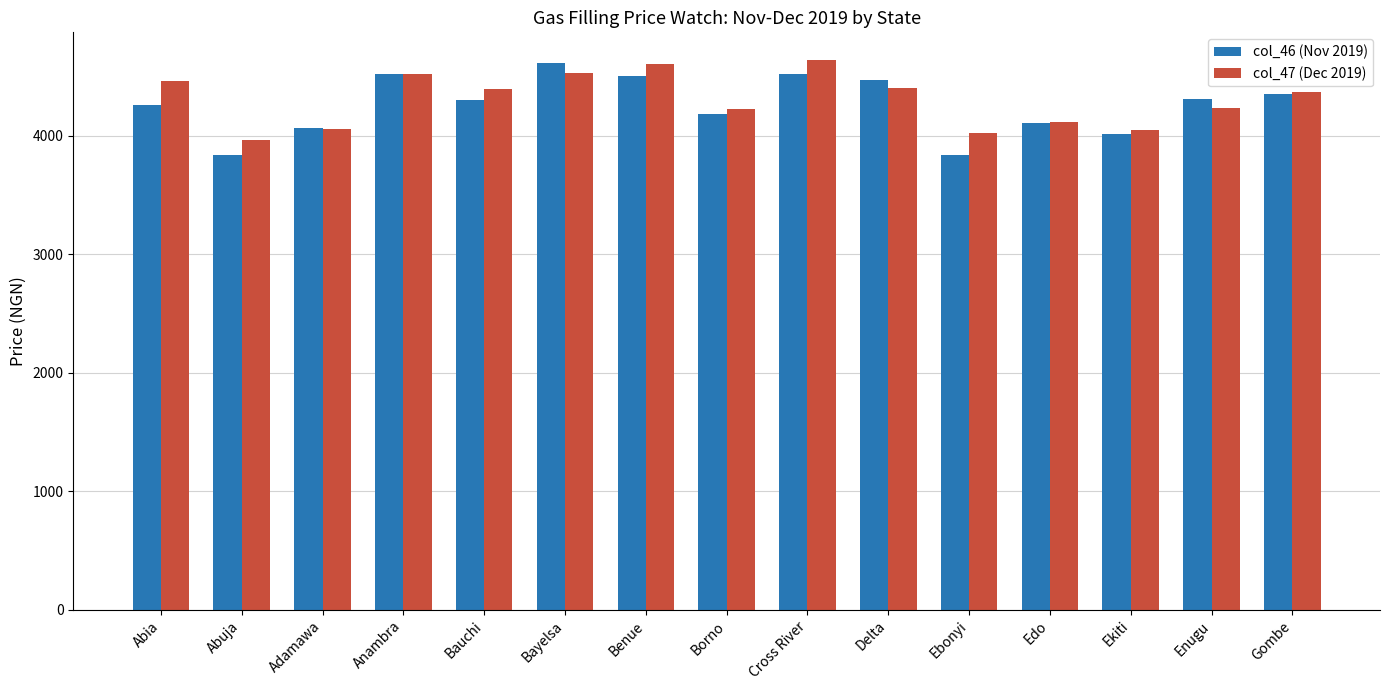

Is it true that col_47 (Dec 2019) equals 2575.8 at Ekiti?

False